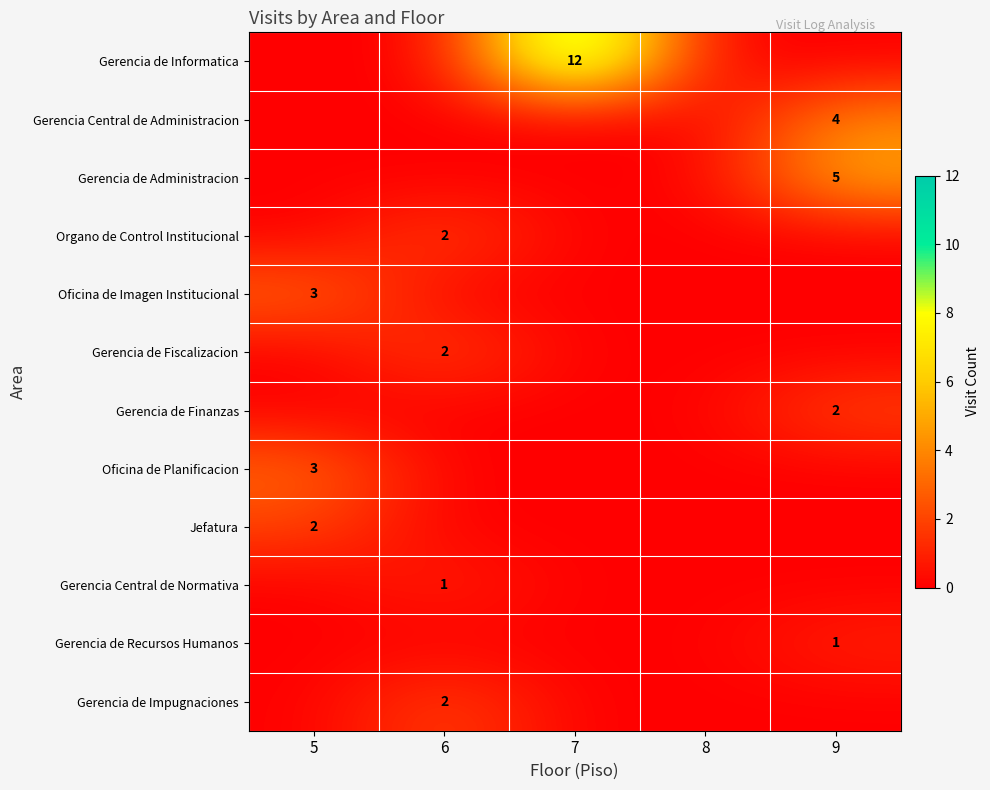

The Gerencia de Fiscalizacion series shows 3 at 6. True or false?

False